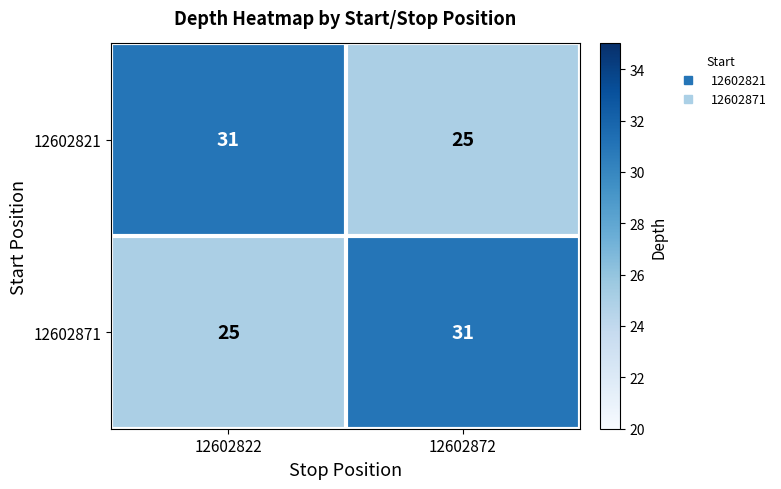

What is the maximum value for 12602871?

31